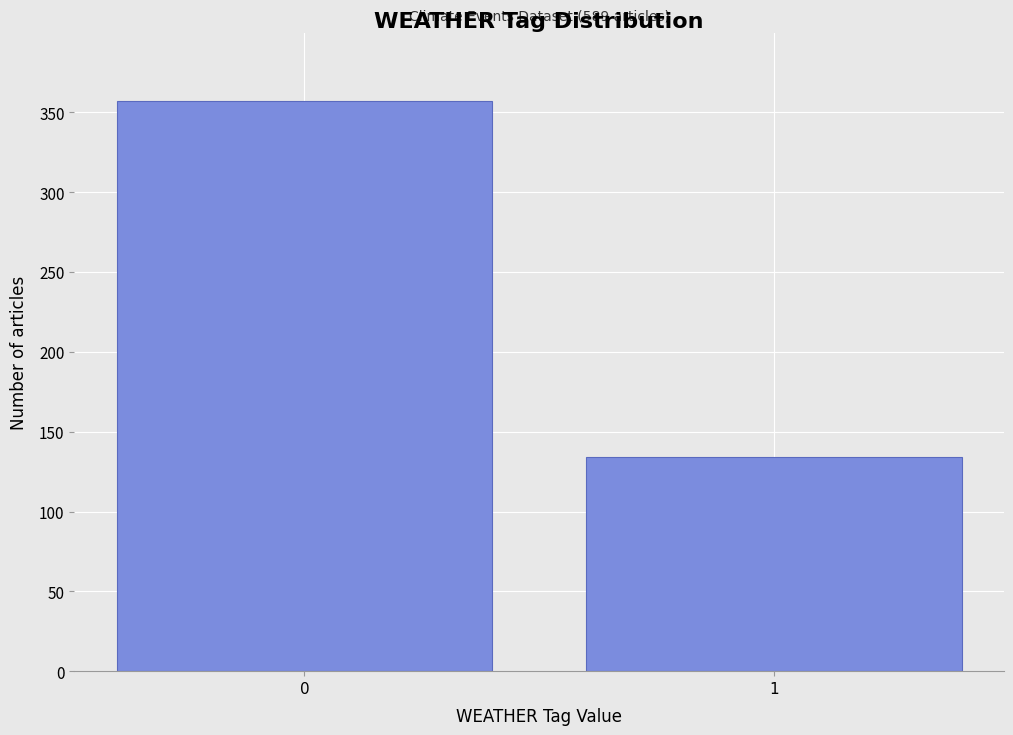

Reading left to right, list all the values displayed in this chart.

357	134